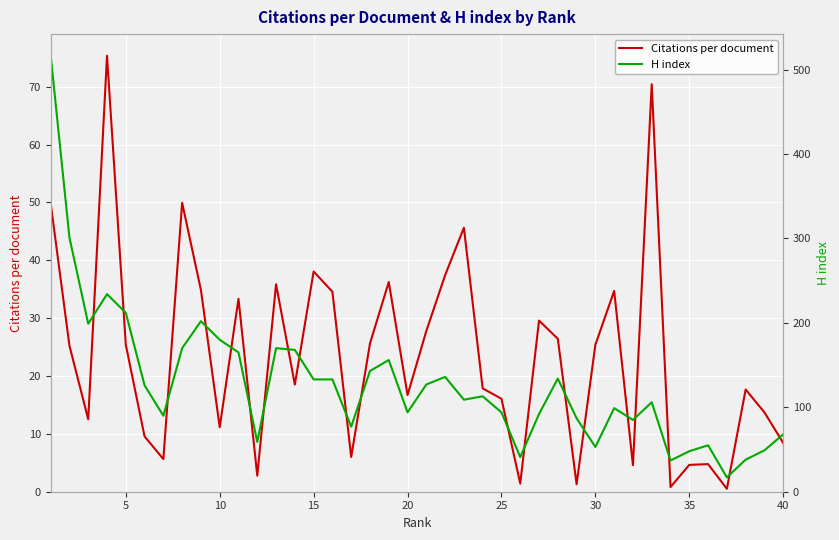

True or false: Citations per document and H index cross at least once.

False